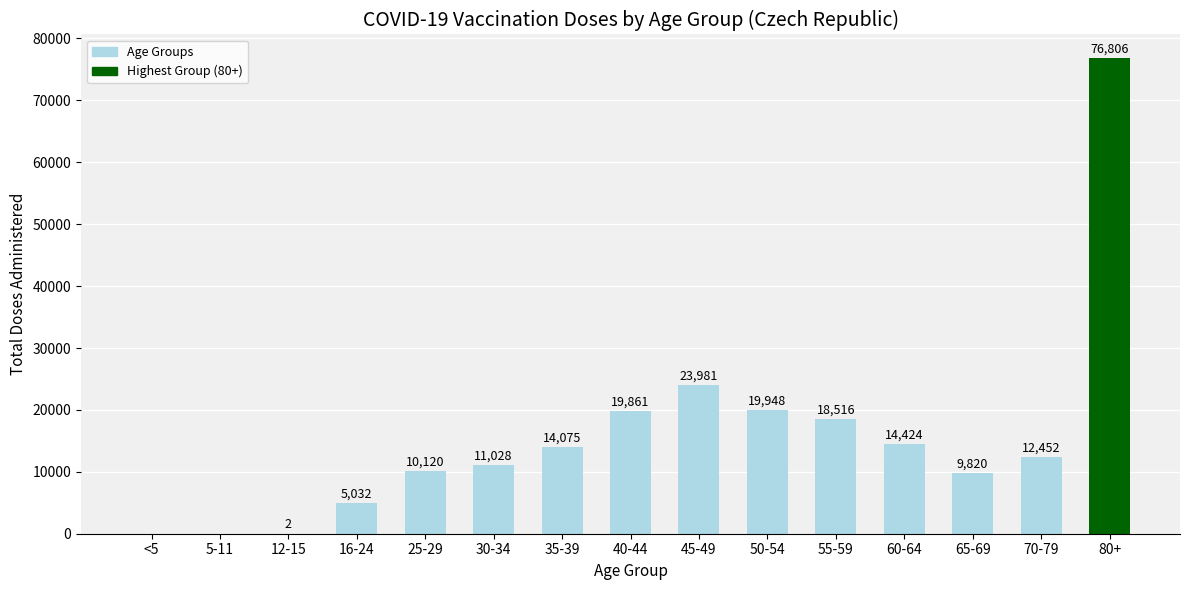

How many positive values are there?

13